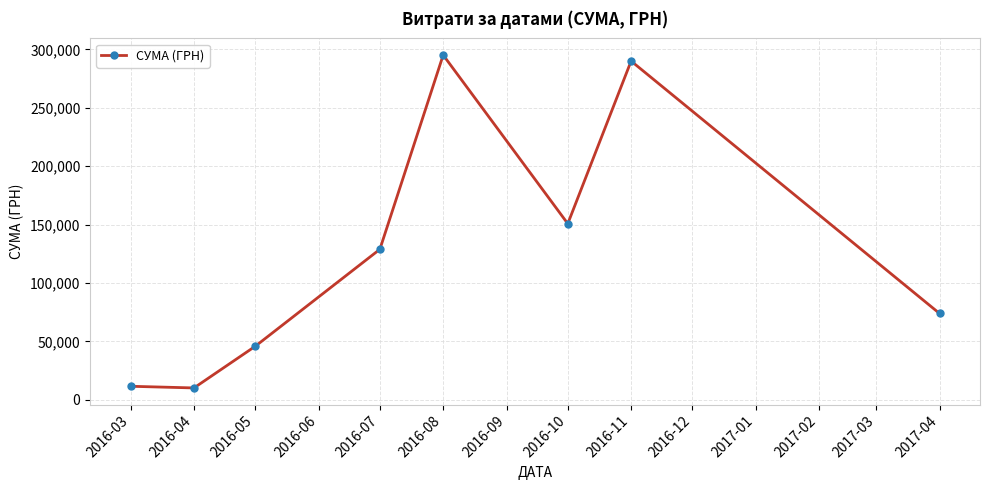

Reading left to right, what are all the values shown in this chart?

2016-03=11676.5	2016-04=10252.7	2016-05=45922.4	2016-07=128905.4	2016-08=295142.5	2016-10=150829.2	2016-11=290000.0	2017-04=73984.0